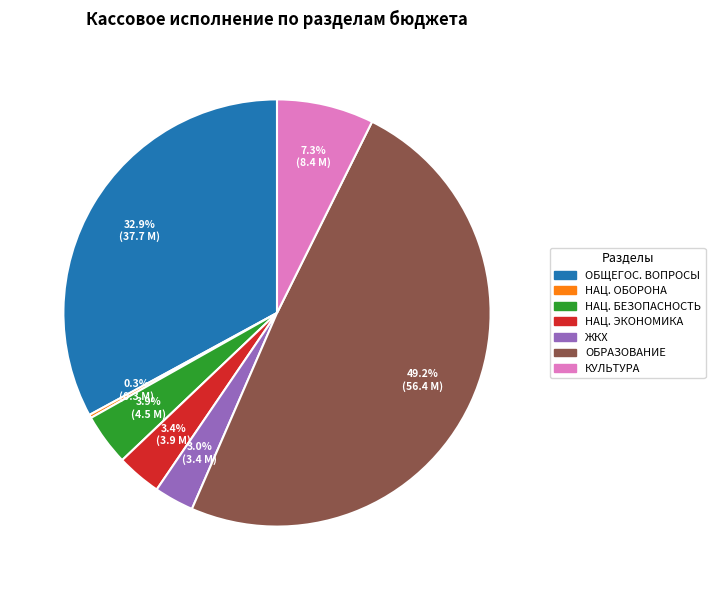

Does any single category account for the majority?

No